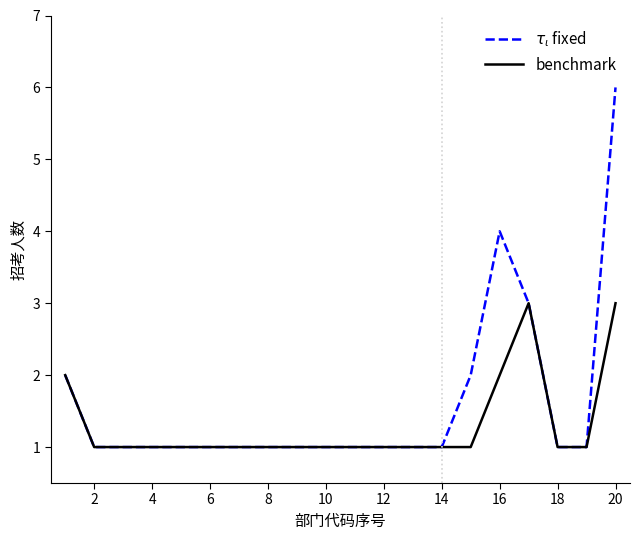

What is the greatest value displayed?

6